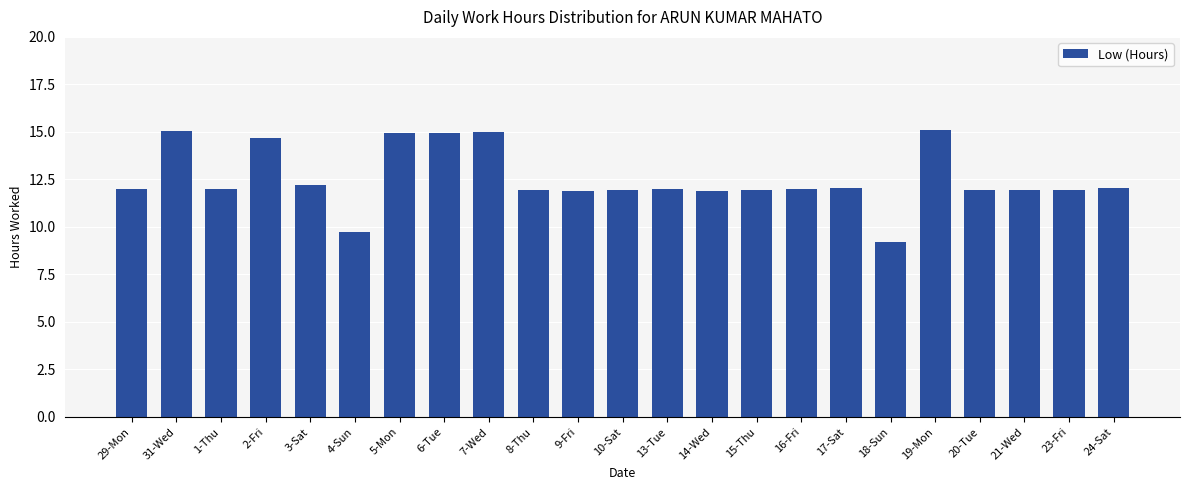

What is the change in value from 2-Fri to 10-Sat?

-2.7